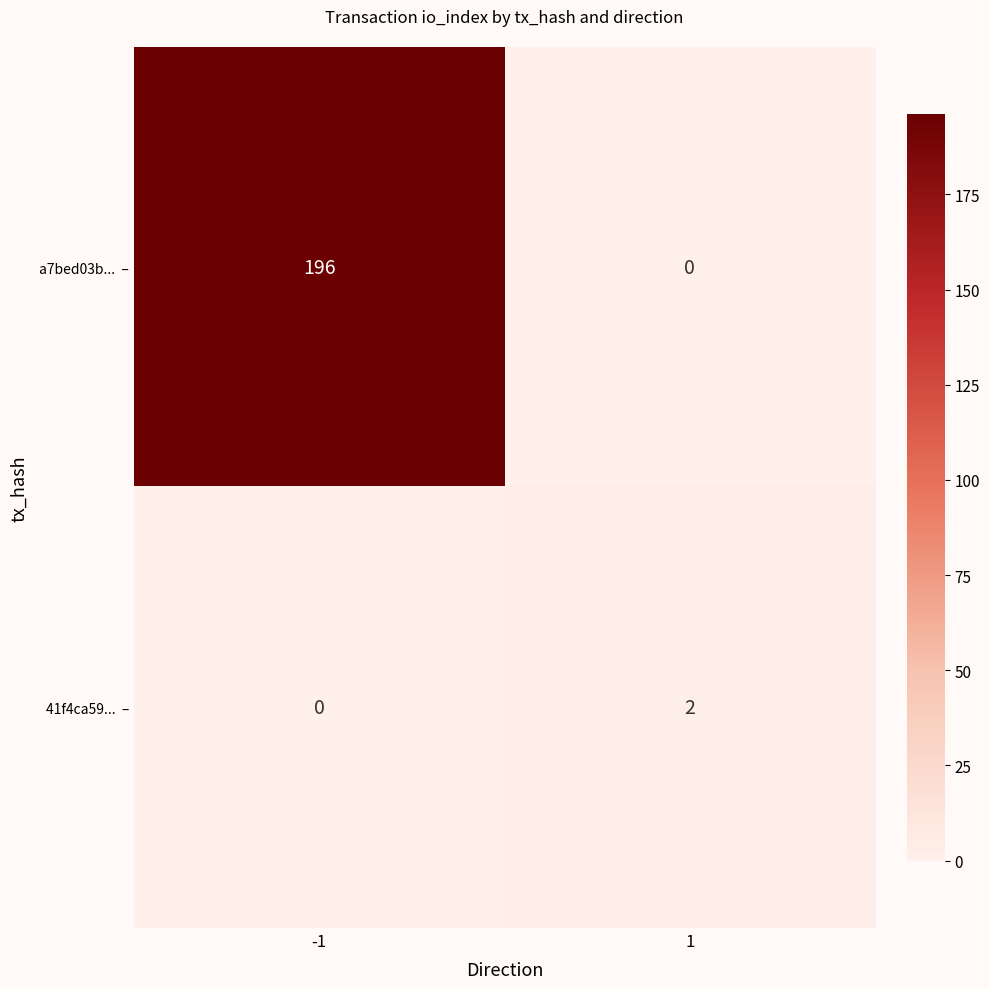

What is the difference between the highest and lowest values at -1?

196